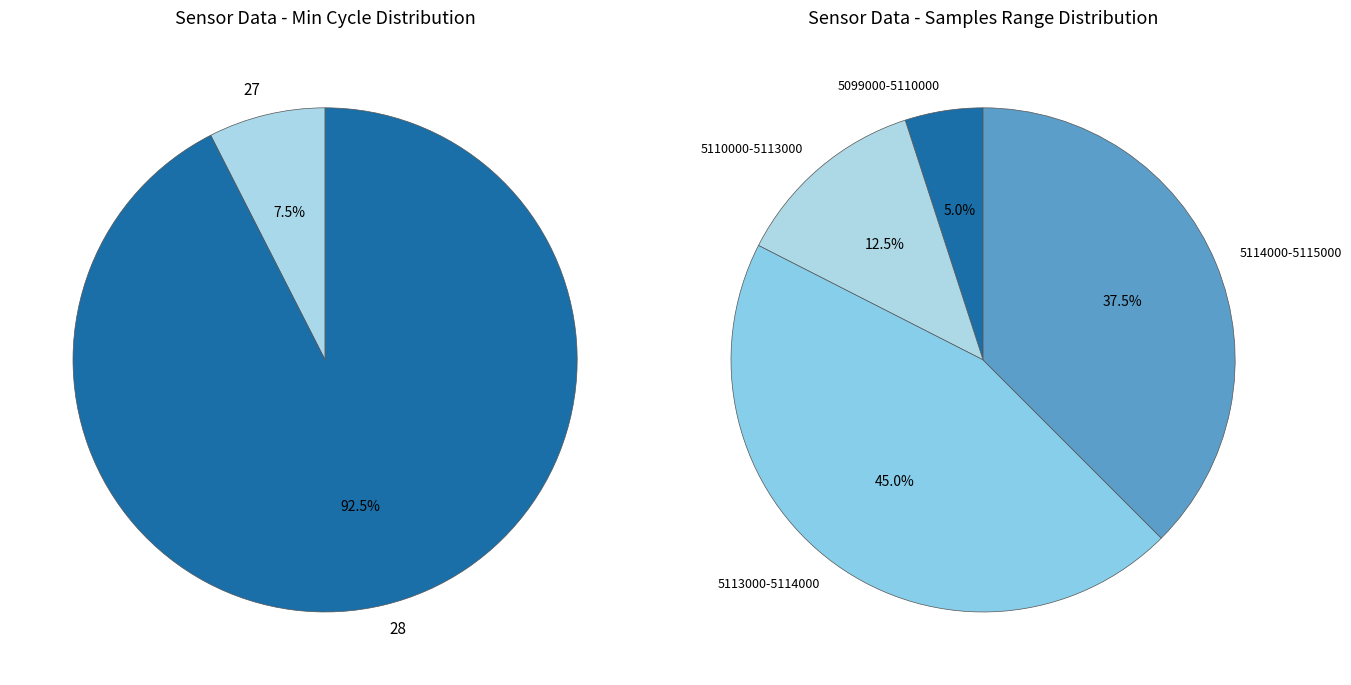

Count the number of slices in the pie.

4